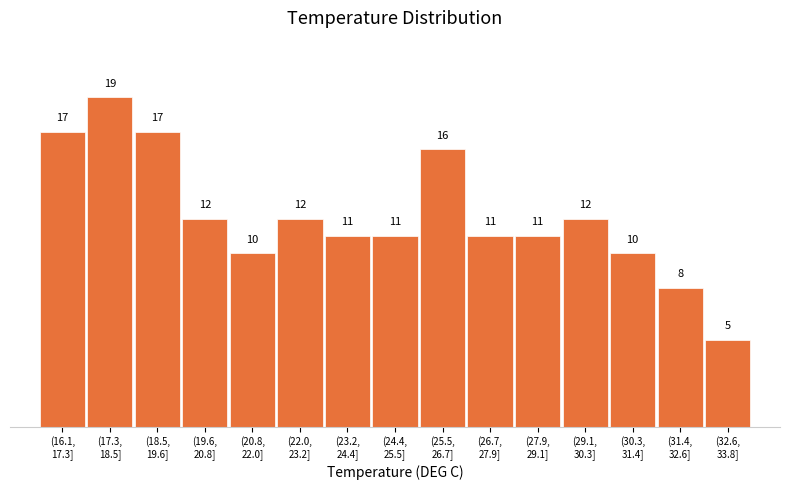

Reading left to right, what are all the values shown in this chart?

17	19	17	12	10	12	11	11	16	11	11	12	10	8	5